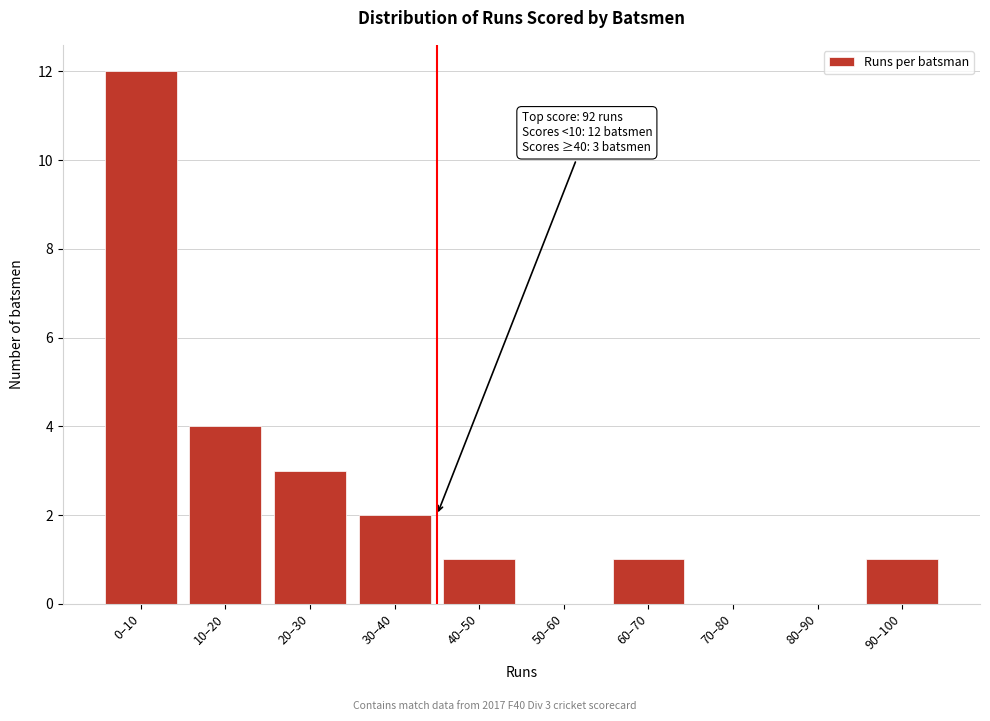

Reading left to right, extract all data points from this chart.

0–10=12	10–20=4	20–30=3	30–40=2	40–50=1	50–60=0	60–70=1	70–80=0	80–90=0	90–100=1